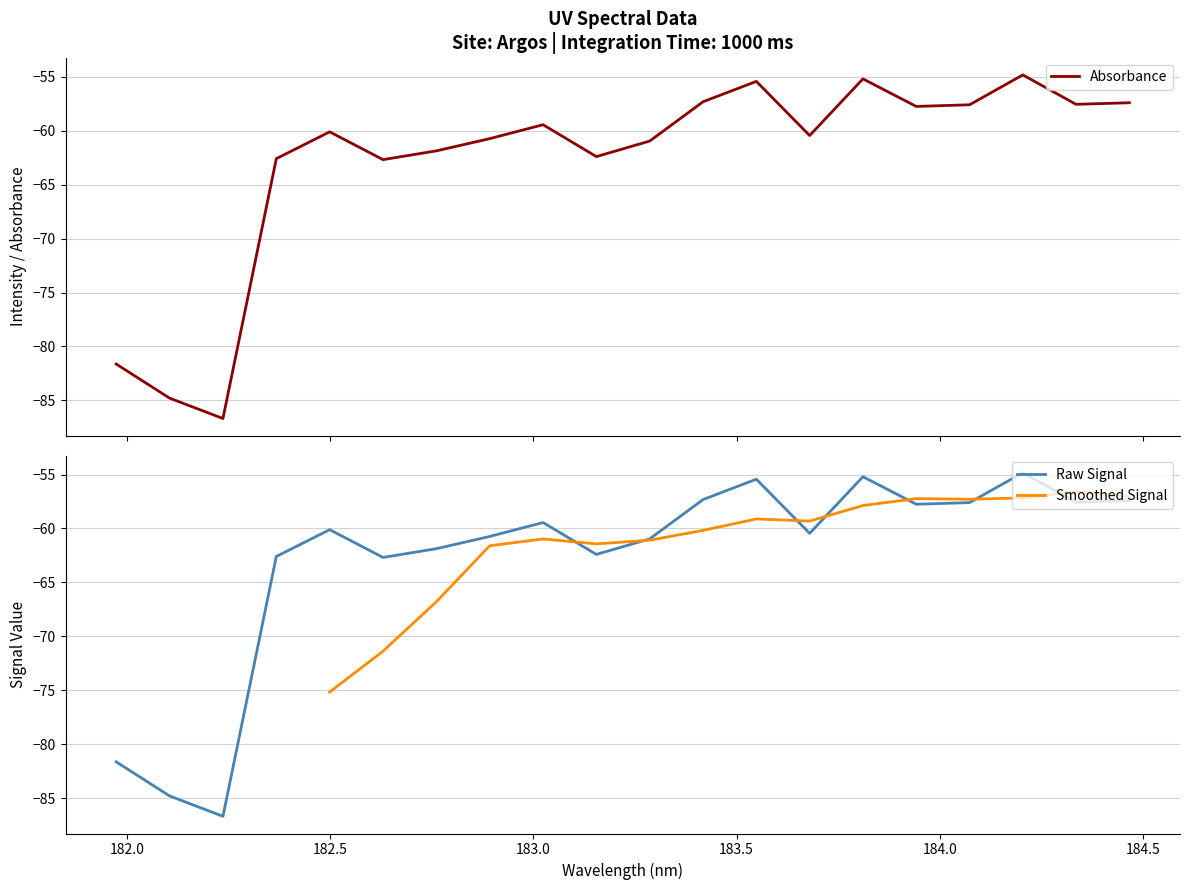

What is the maximum value for Absorbance?

-54.8